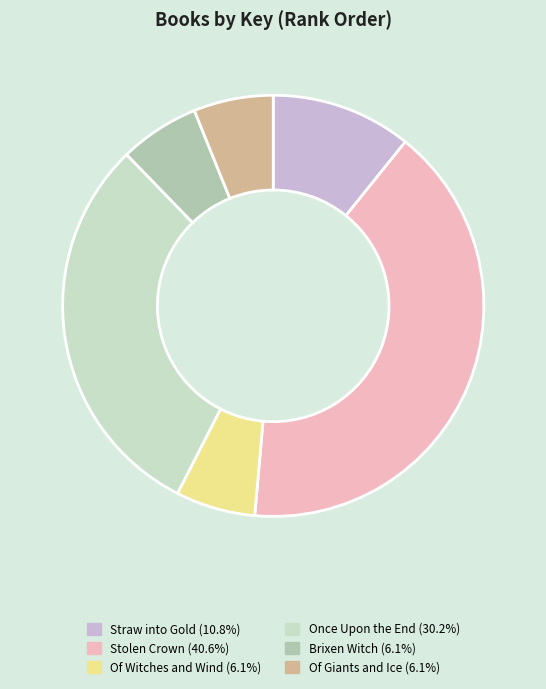

Between Straw into Gold and Brixen Witch, which is larger?

Straw into Gold